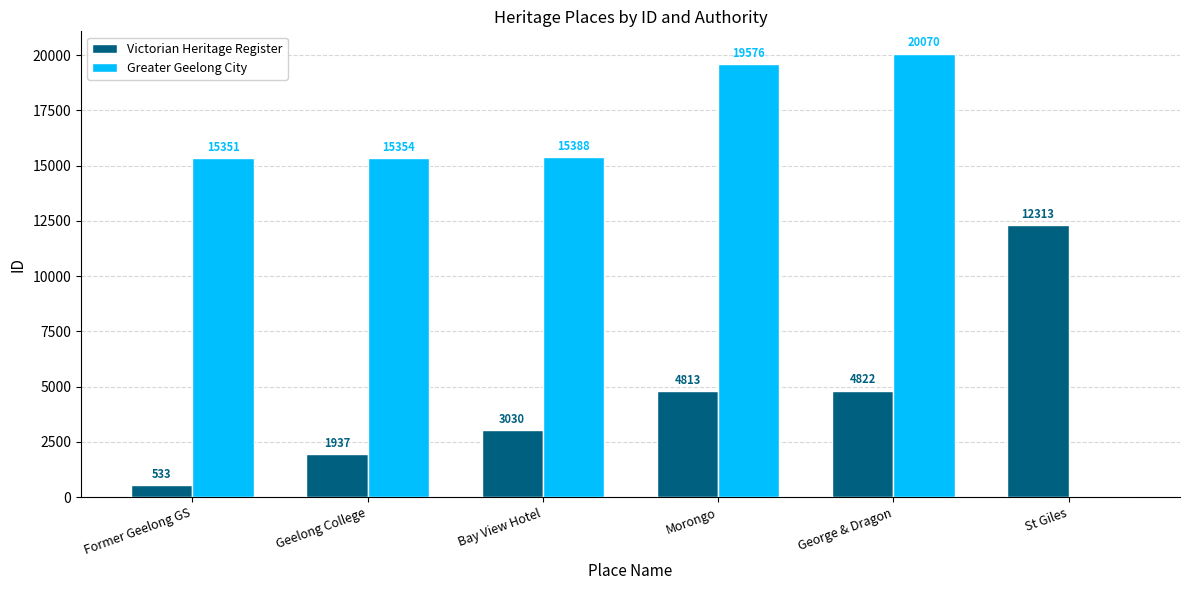

Reading right to left, list all the values displayed in this chart.

Victorian Heritage Register: 12313	4822	4813	3030	1937	533
Greater Geelong City: 0	20070	19576	15388	15354	15351